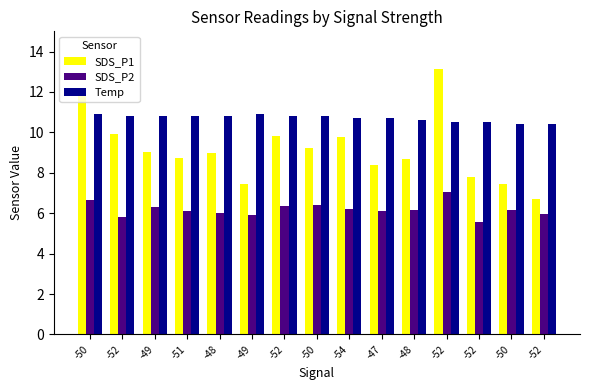

What is the greatest value displayed?

13.1